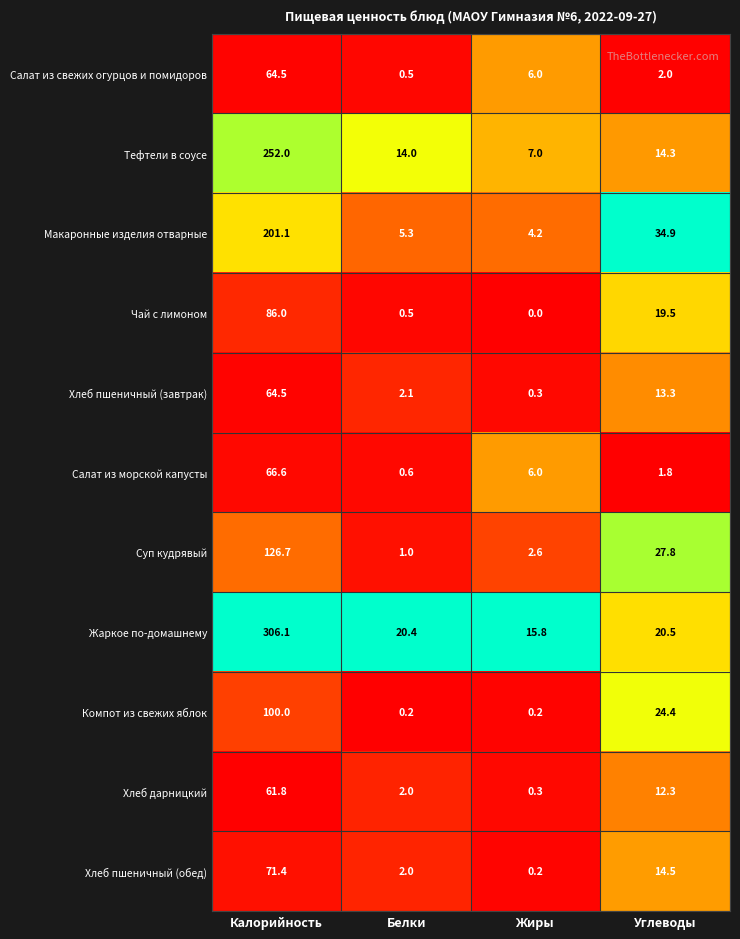

List the labels in order of Тефтели в соусе value, smallest first.

Жиры, Белки, Углеводы, Калорийность